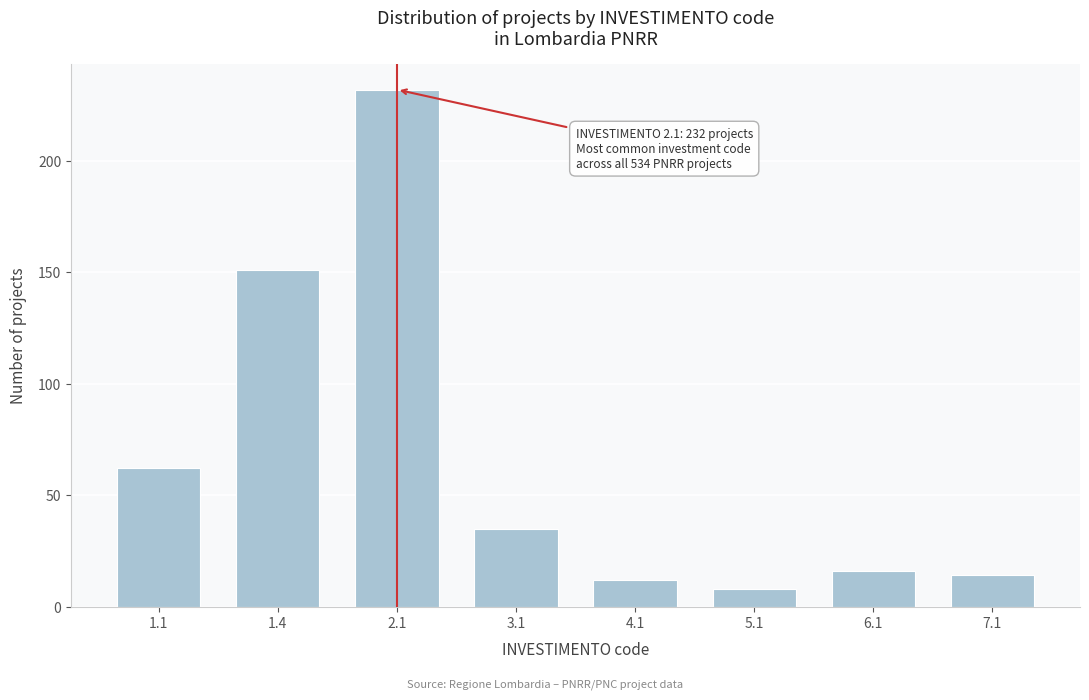

Reading right to left, extract all data points from this chart.

14	16	8	12	35	232	151	62